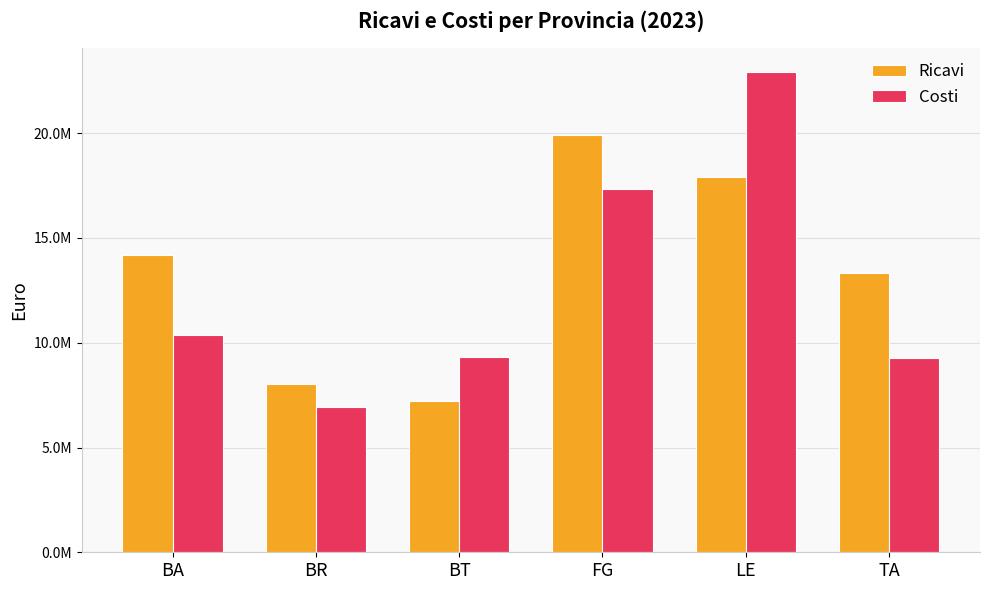

Which series has the largest total across all categories?

Ricavi